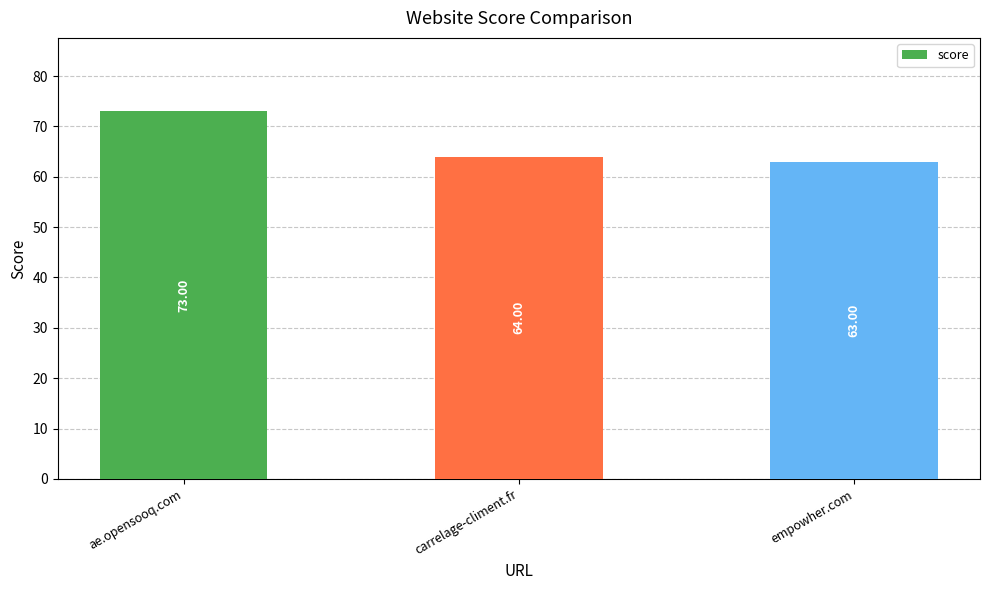

What position from the left is ae.opensooq.com?

1